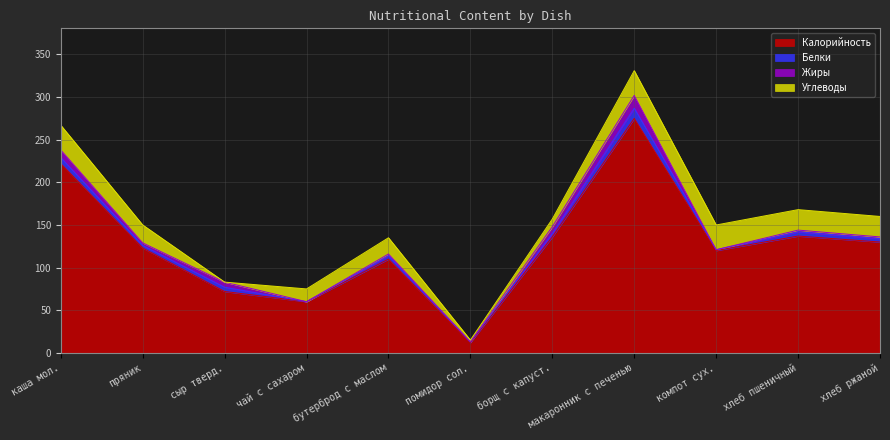

What is the maximum value shown in the chart?

275